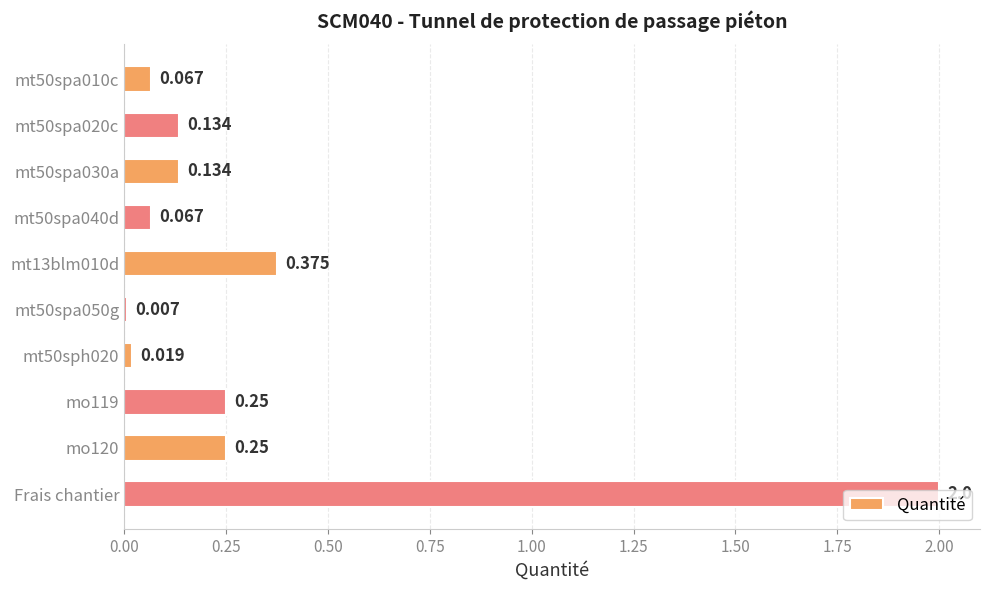

Which label corresponds to the largest value in the chart?

Frais chantier